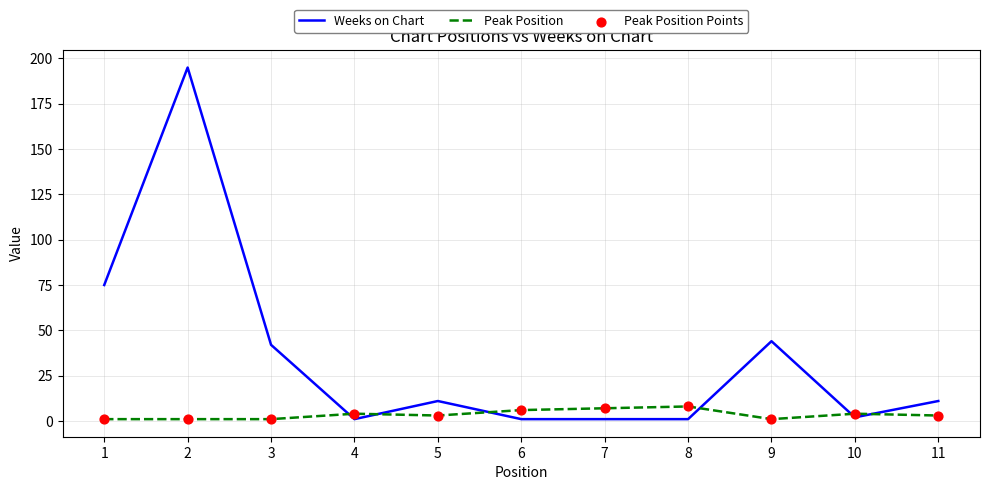

Which series has the largest range (max minus min)?

Weeks on Chart